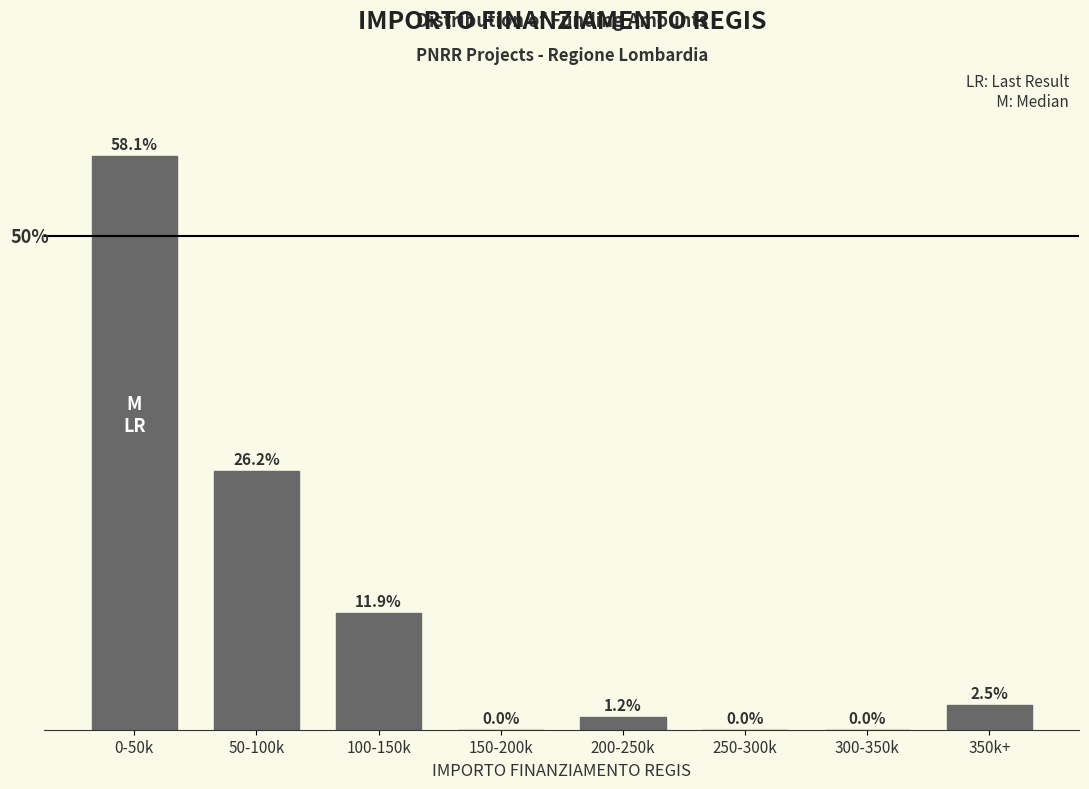

At which label is the value closest to 29?

50-100k